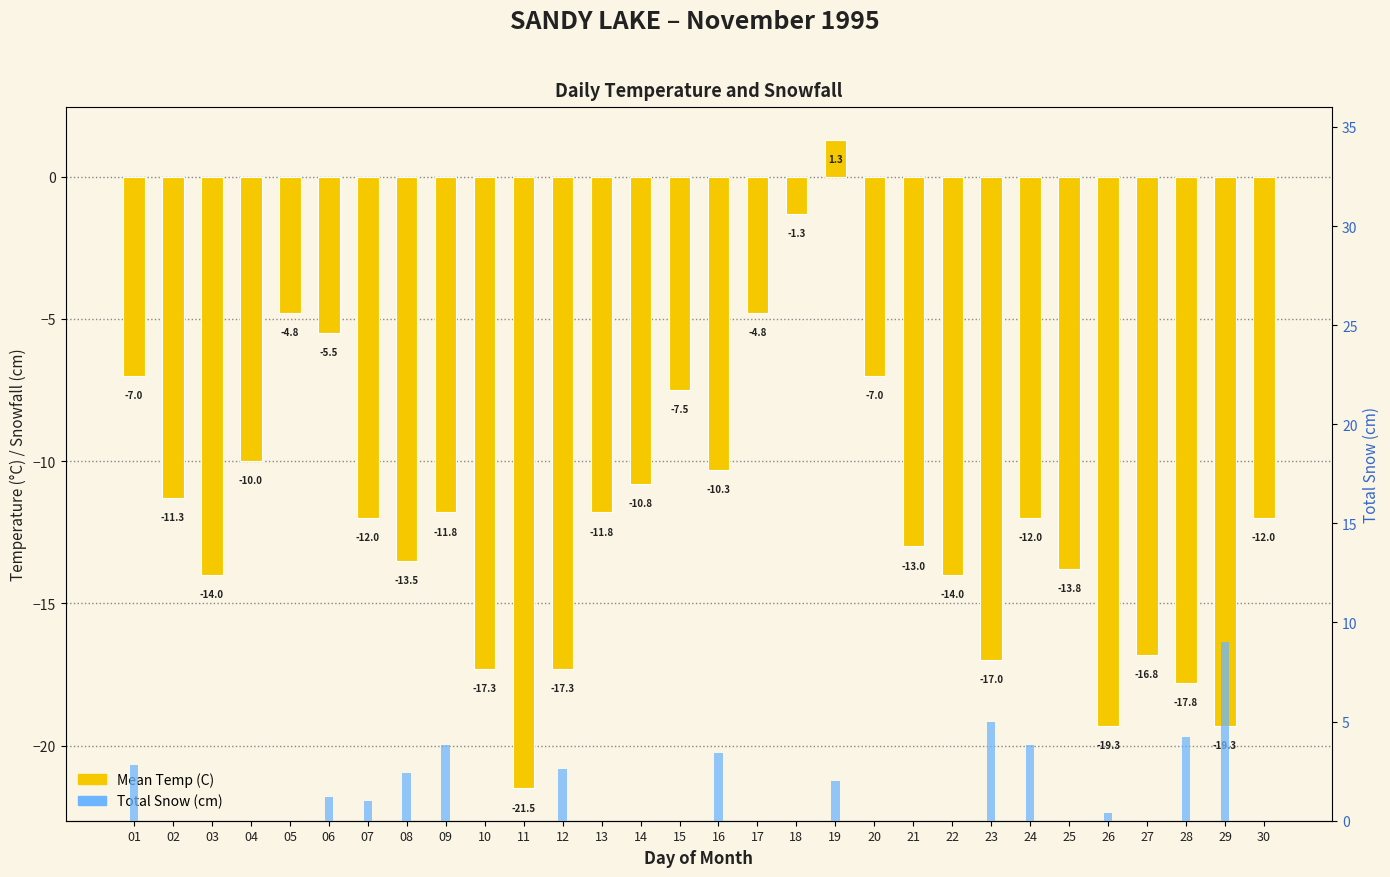

Reading right to left, what are all the values shown in this chart?

Mean Temp (C): -12.0	-19.3	-17.8	-16.8	-19.3	-13.8	-12.0	-17.0	-14.0	-13.0	-7.0	1.3	-1.3	-4.8	-10.3	-7.5	-10.8	-11.8	-17.3	-21.5	-17.3	-11.8	-13.5	-12.0	-5.5	-4.8	-10.0	-14.0	-11.3	-7.0
Total Snow (cm): 0.0	9.0	4.2	0.0	0.4	0.0	3.8	5.0	0.0	0.0	0.0	2.0	0.0	0.0	3.4	0.0	0.0	0.0	2.6	0.0	0.0	3.8	2.4	1.0	1.2	0.0	0.0	0.0	0.0	2.8